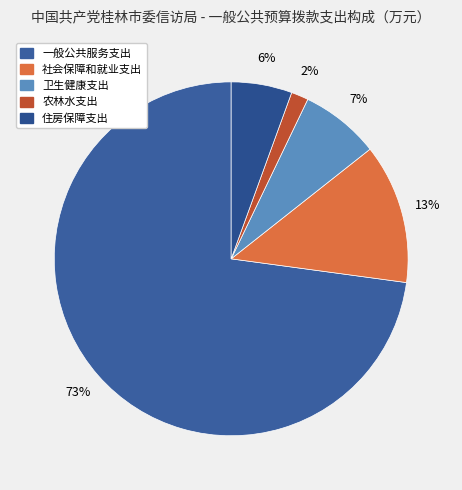

What is the largest slice in the pie chart?

一般公共服务支出